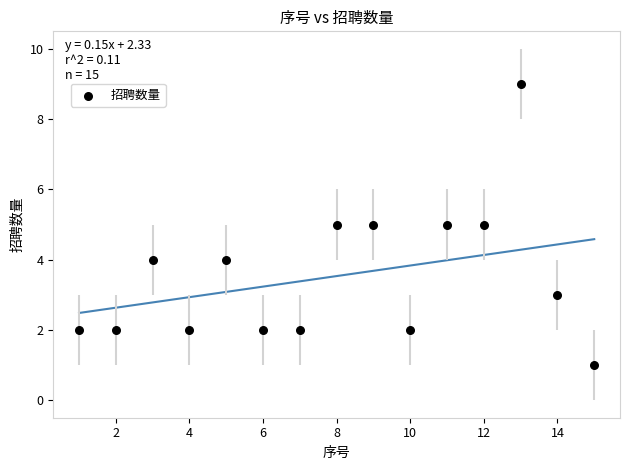

What is the range of Y values (max minus min)?

8